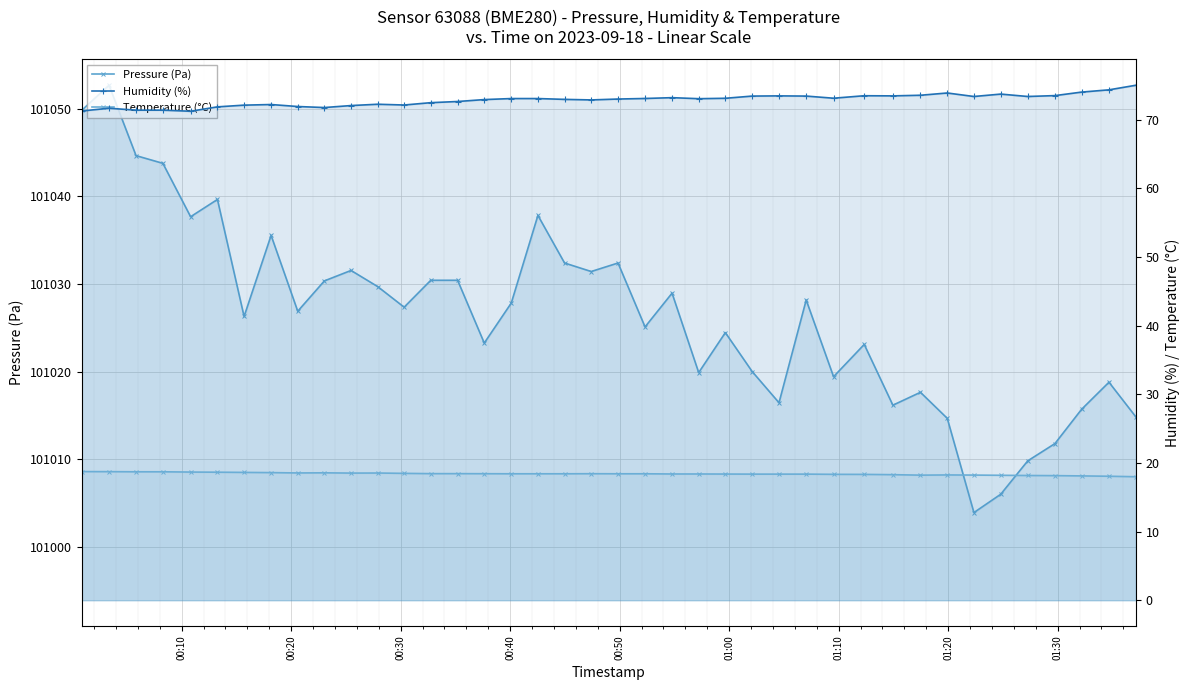

Reading left to right, list all the values displayed in this chart.

Pressure (Pa): 101049.8	101052.7	101044.6	101043.8	101037.7	101039.6	101026.3	101035.5	101026.9	101030.3	101031.5	101029.7	101027.3	101030.4	101030.4	101023.2	101027.8	101037.8	101032.4	101031.4	101032.4	101025.1	101028.9	101019.9	101024.4	101020.0	101016.4	101028.2	101019.4	101023.1	101016.2	101017.6	101014.7	101003.9	101006.0	101009.8	101011.8	101015.7	101018.8	101014.8
Humidity (%): 71.3	71.7	71.4	71.4	71.2	71.9	72.1	72.2	71.9	71.8	72.1	72.2	72.1	72.5	72.7	72.9	73.1	73.1	73.0	72.9	73.0	73.1	73.2	73.1	73.1	73.4	73.5	73.4	73.1	73.5	73.5	73.6	73.9	73.4	73.7	73.4	73.5	74.0	74.3	75.0
Temperature (°C): 18.7	18.7	18.7	18.7	18.7	18.6	18.6	18.6	18.5	18.6	18.5	18.5	18.5	18.4	18.4	18.4	18.4	18.4	18.4	18.4	18.4	18.4	18.4	18.4	18.4	18.4	18.4	18.4	18.3	18.3	18.3	18.2	18.2	18.2	18.2	18.2	18.1	18.1	18.1	18.0